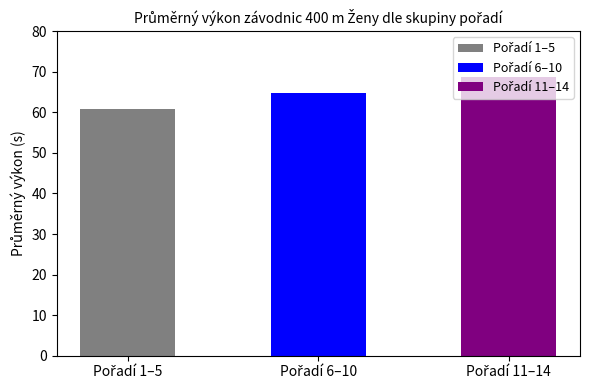

What is the value of the 1st bar from the left?

60.7